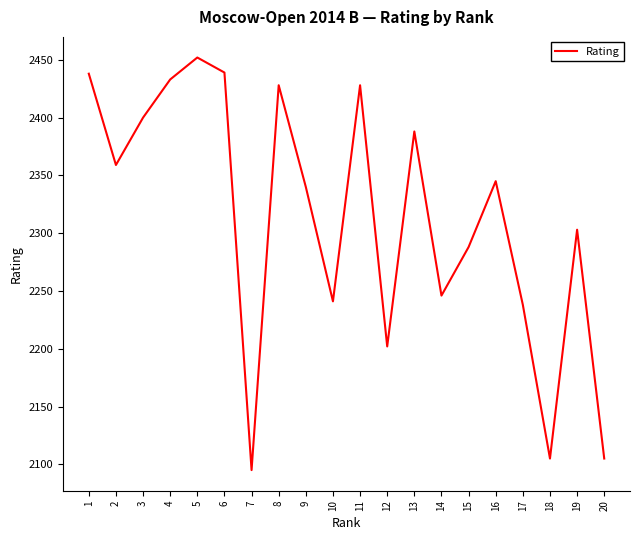

What is the difference between the maximum and minimum values?

357